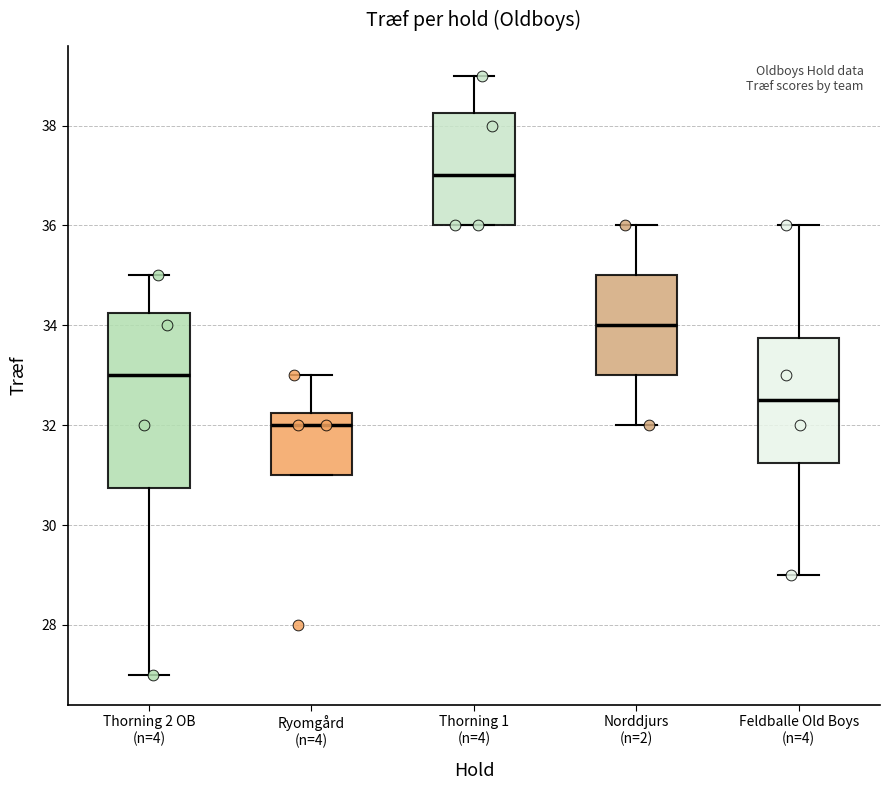

Reading left to right, read every box against the y-axis: the position of its median line, the range the box covers, and the ends of its whiskers. The values are not printed on the chart, so give them approximately, as read against the axis.

Thorning 2 OB (n=4): median 33.0, box 30.8 to 34.2, whiskers 27.0 to 35.0
Ryomgård (n=4): median 32.0, box 31.0 to 32.2, whiskers 31.0 to 33.0
Thorning 1 (n=4): median 37.0, box 36.0 to 38.2, whiskers 36.0 to 39.0
Norddjurs (n=2): median 34.0, box 33.0 to 35.0, whiskers 32.0 to 36.0
Feldballe Old Boys (n=4): median 32.6, box 31.2 to 33.8, whiskers 29.0 to 36.0